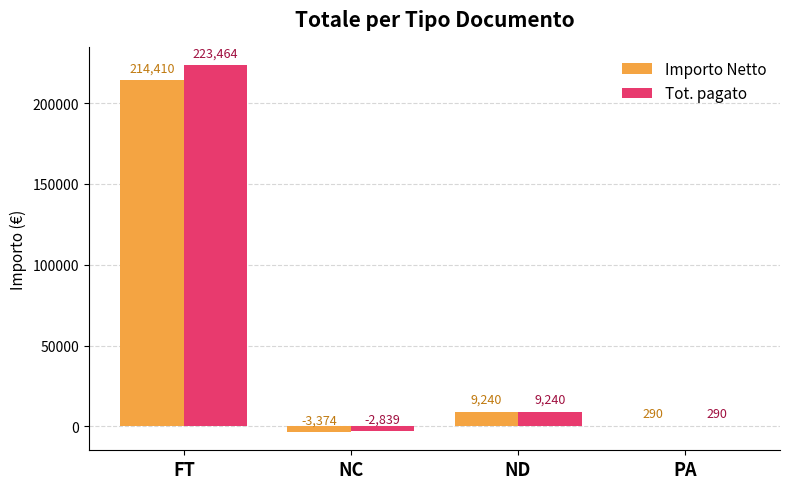

Between NC and ND, which series saw the biggest shift?

Importo Netto